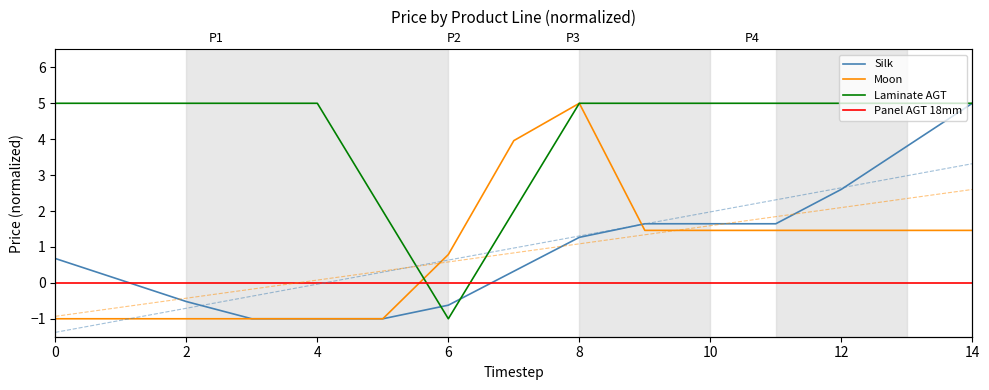

Rank the series at 11 from lowest to highest value.

Panel AGT 18mm, Moon, Silk, Laminate AGT